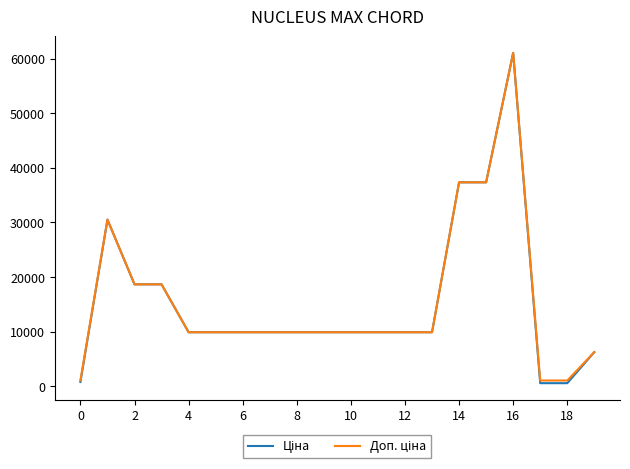

What is the greatest value displayed?

61024.7